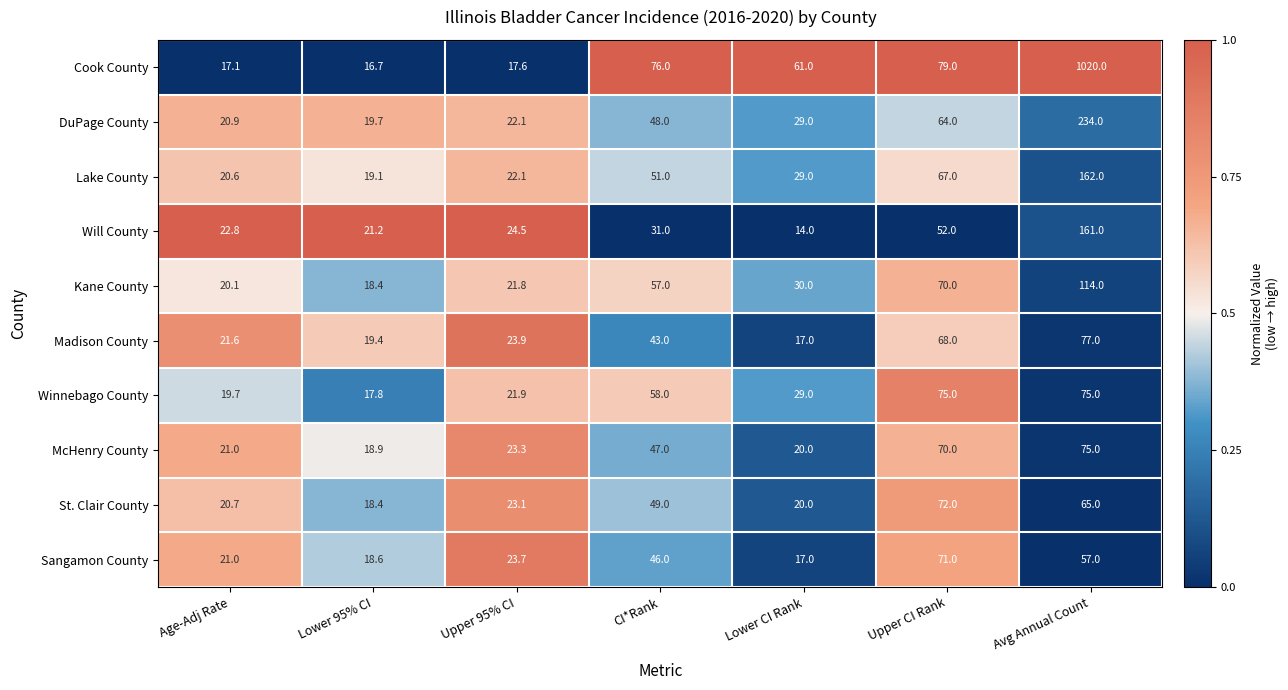

What is the sum of all Lake County values?

370.8